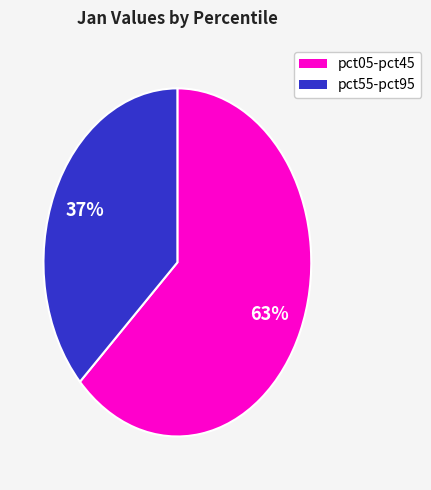

To the nearest percent, what is the difference between the largest and smallest slice percentages?

26%